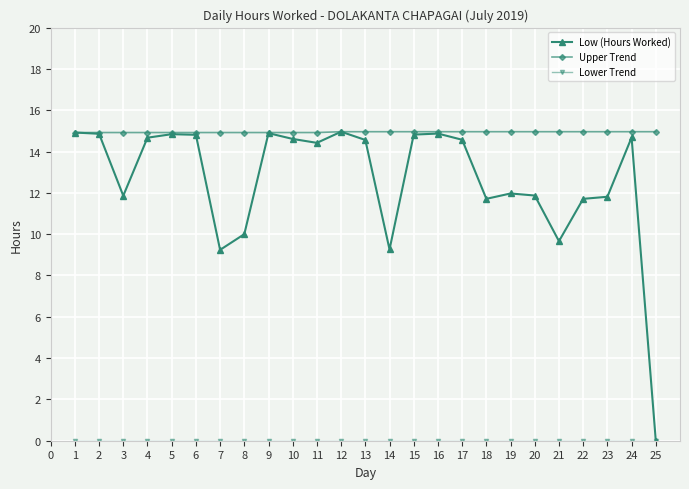

Which series has the largest range (max minus min)?

Low (Hours Worked)